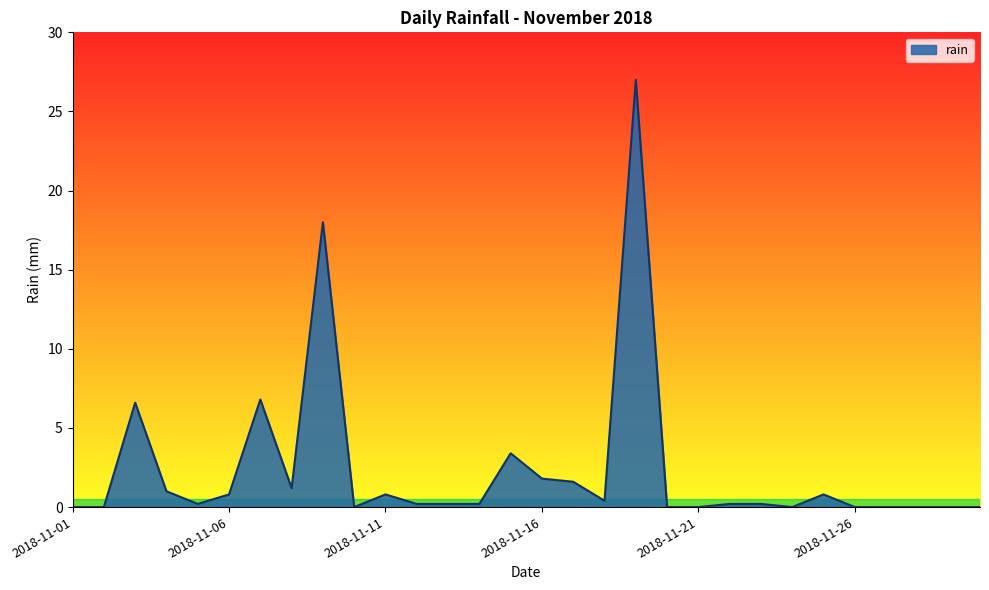

What is the maximum value shown in the chart?

27.0